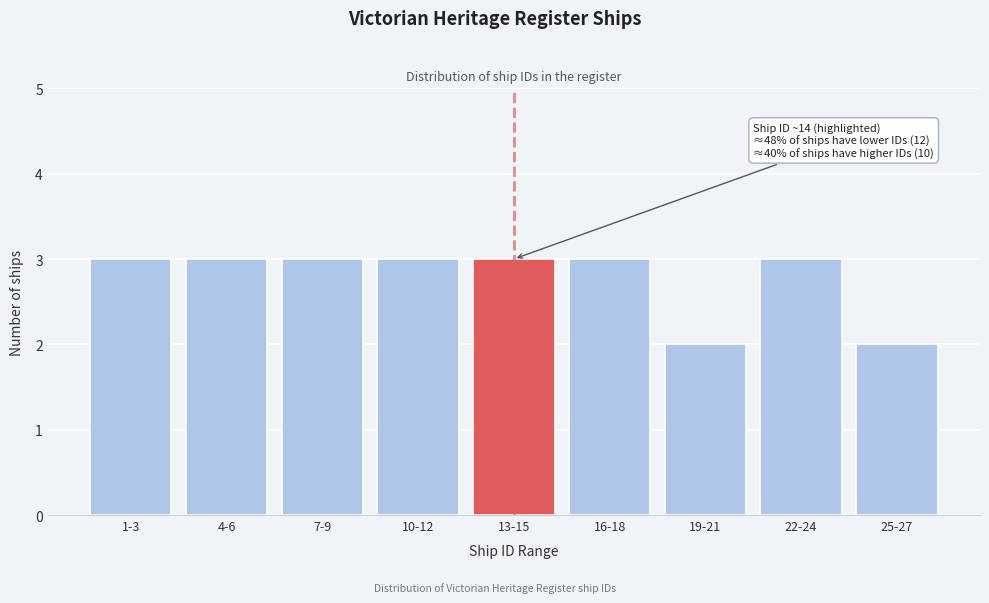

Reading left to right, extract all data points from this chart.

1-3=3	4-6=3	7-9=3	10-12=3	13-15=3	16-18=3	19-21=2	22-24=3	25-27=2